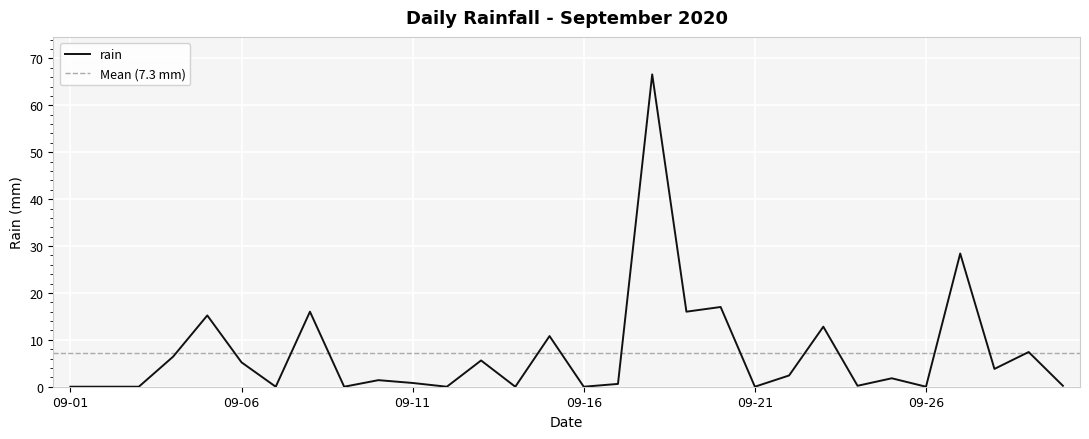

The value at 2020-09-20 is 24.6. True or false?

False